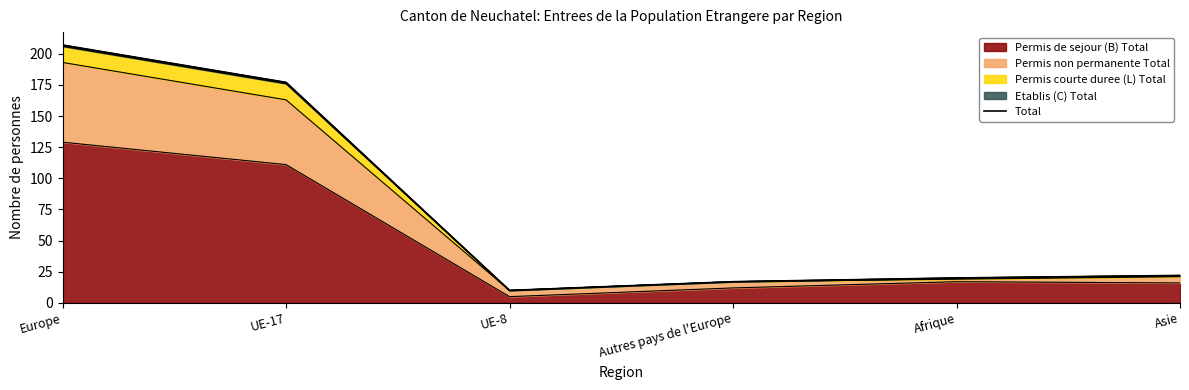

Which category has the highest value across all series?

Europe